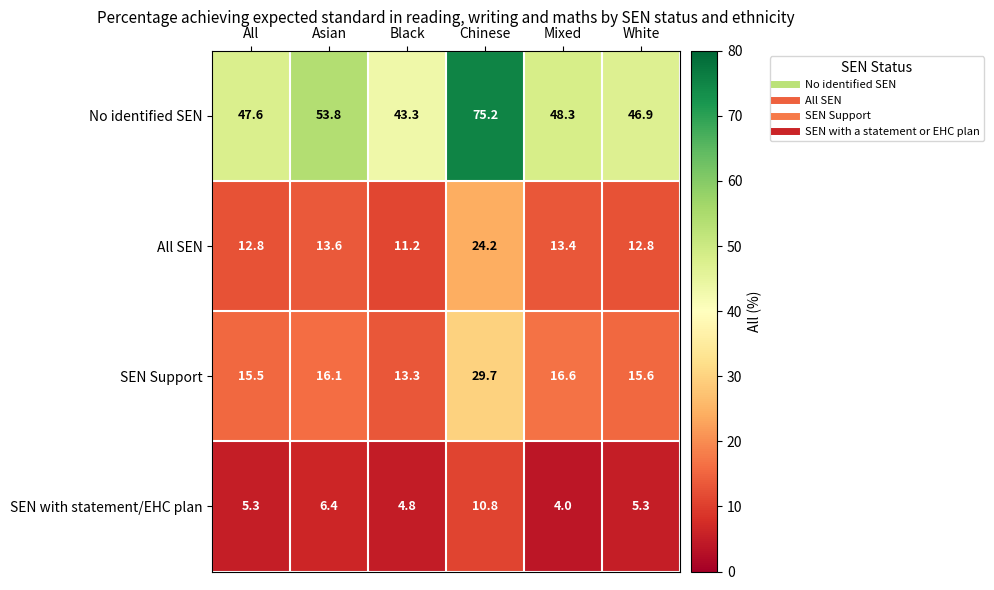

How many values in the SEN Support series exceed 16?

3